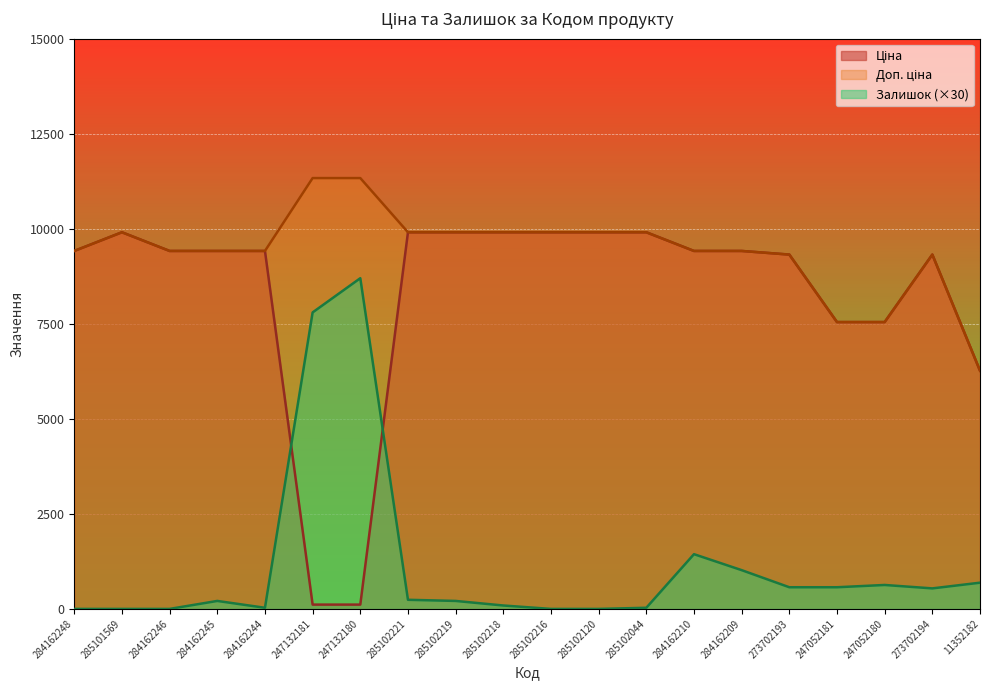

What position from the right is 247052180?

3